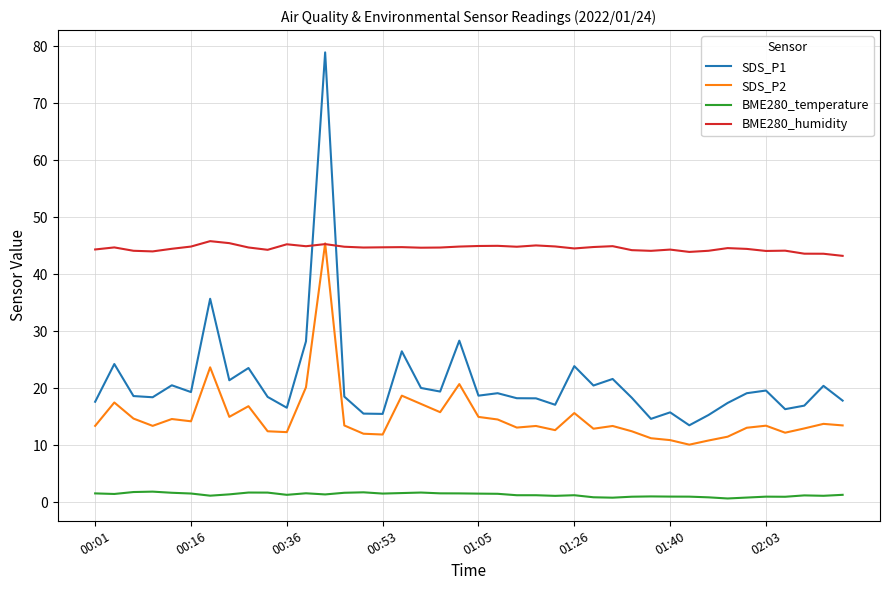

True or false: BME280_humidity and BME280_temperature intersect in this chart.

False